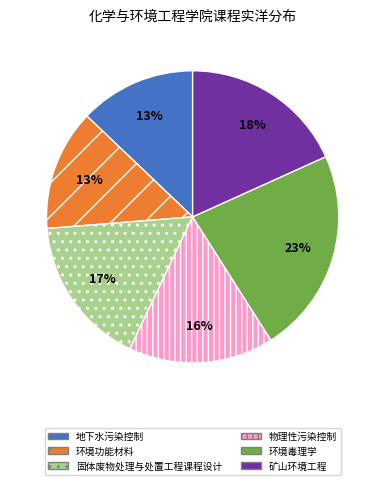

To the nearest percent, what is the combined percentage of 物理性污染控制 and 环境毒理学?

39%